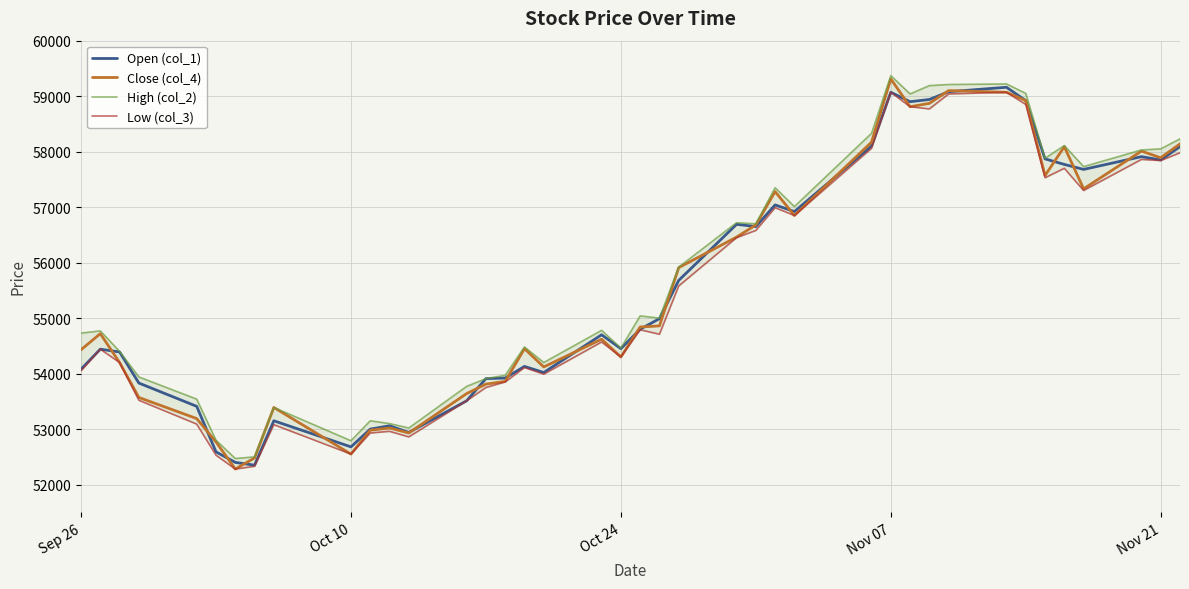

What are all the series names shown in the legend?

Open (col_1), Close (col_4), High (col_2), Low (col_3)